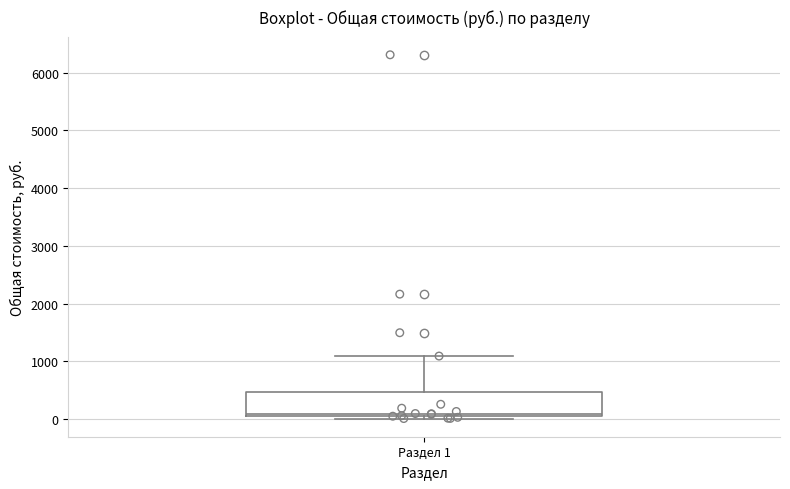

Transcribe this box plot: give where the median line is, the range the box spans, and where the two whiskers end, as read against the y-axis. The values are not printed on the chart, so give them approximately, as read against the axis.

median 100, box 0 to 500, whiskers 0 (just below the box's lower edge) to 1100